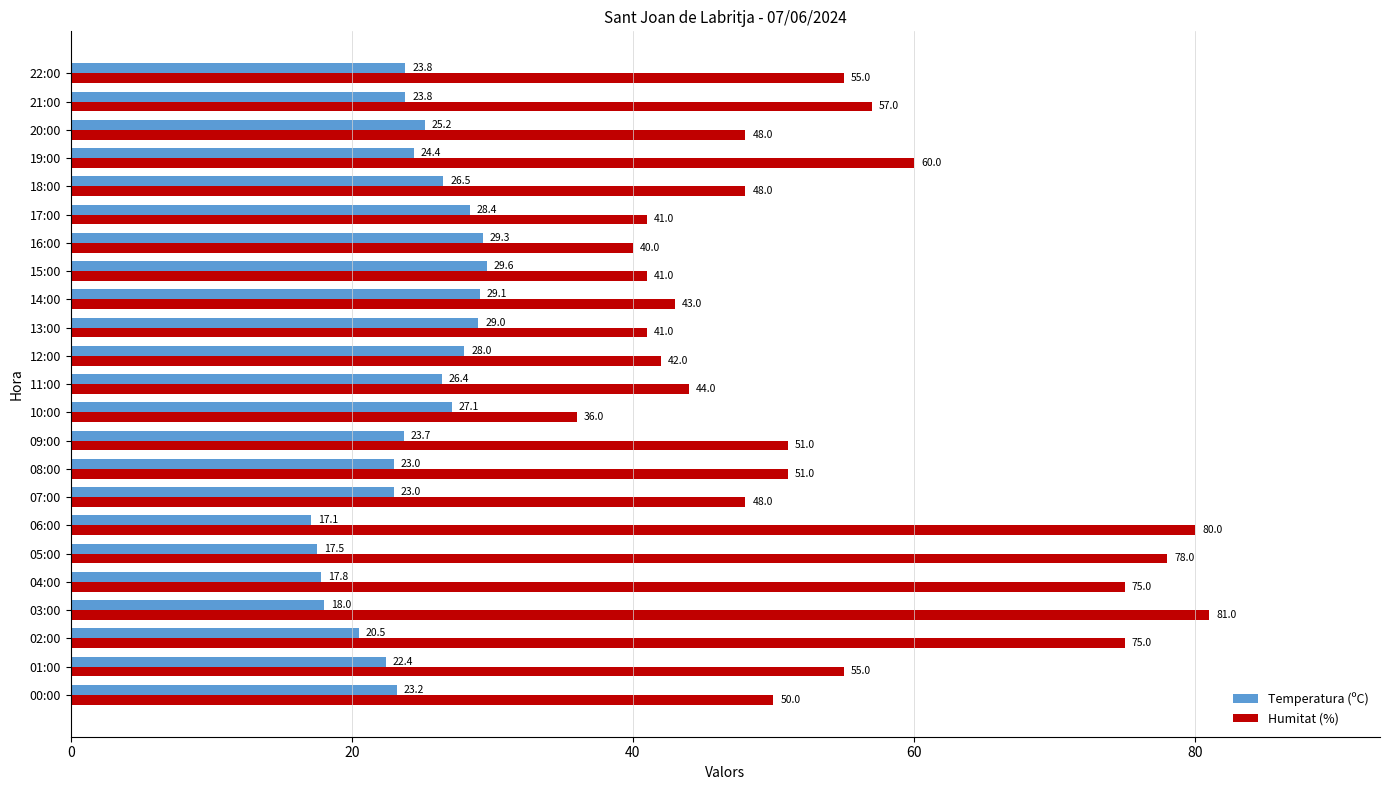

Which series has the largest total across all categories?

Humitat (%)